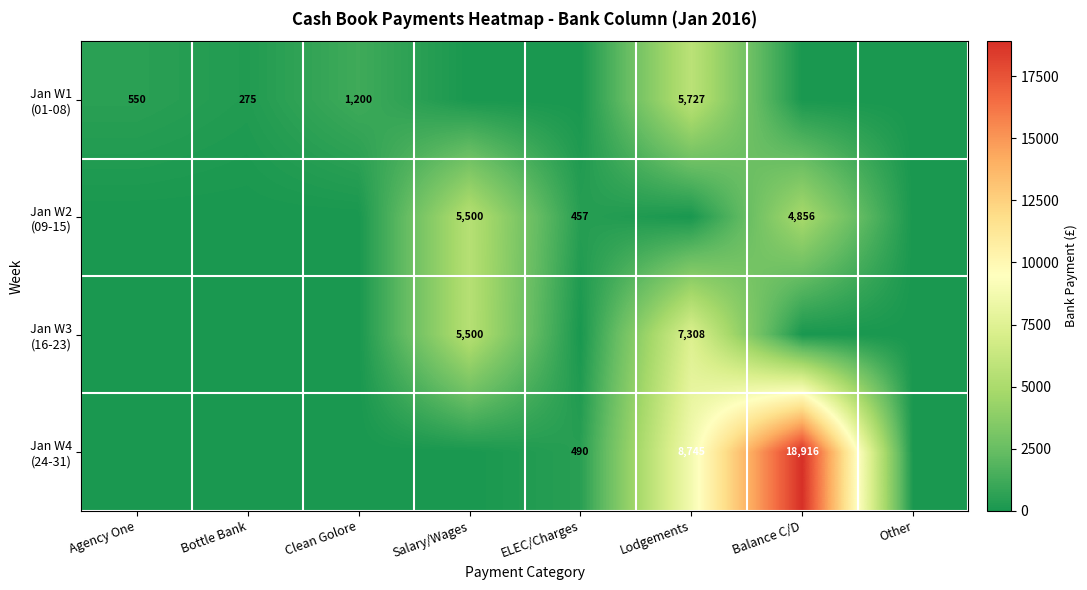

What is the maximum value shown in the chart?

18916.1